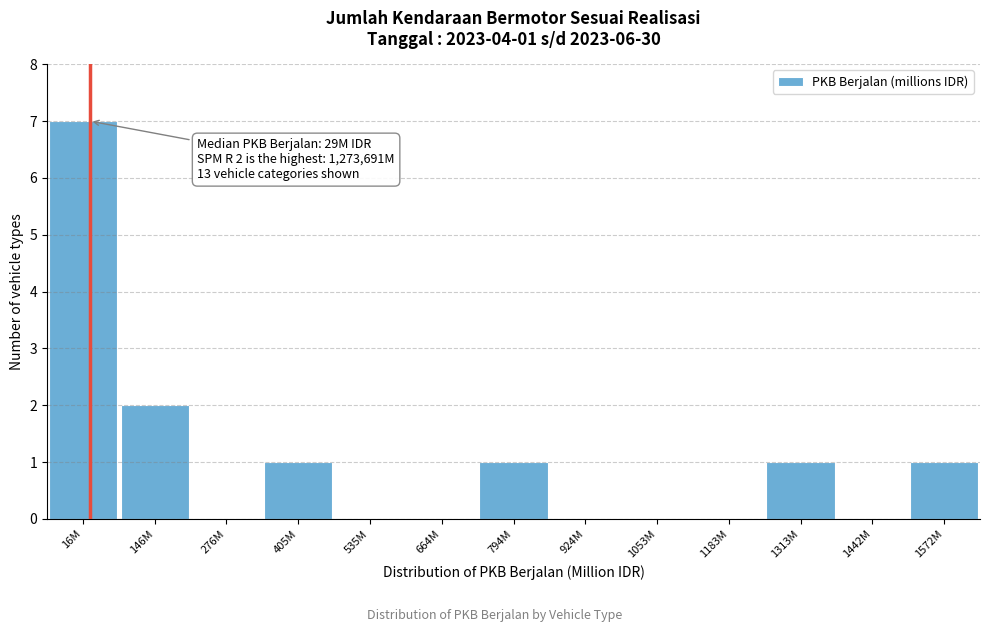

Reading right to left, what are all the values shown in this chart?

1572M=1	1442M=0	1313M=1	1183M=0	1053M=0	924M=0	794M=1	664M=0	535M=0	405M=1	276M=0	146M=2	16M=7